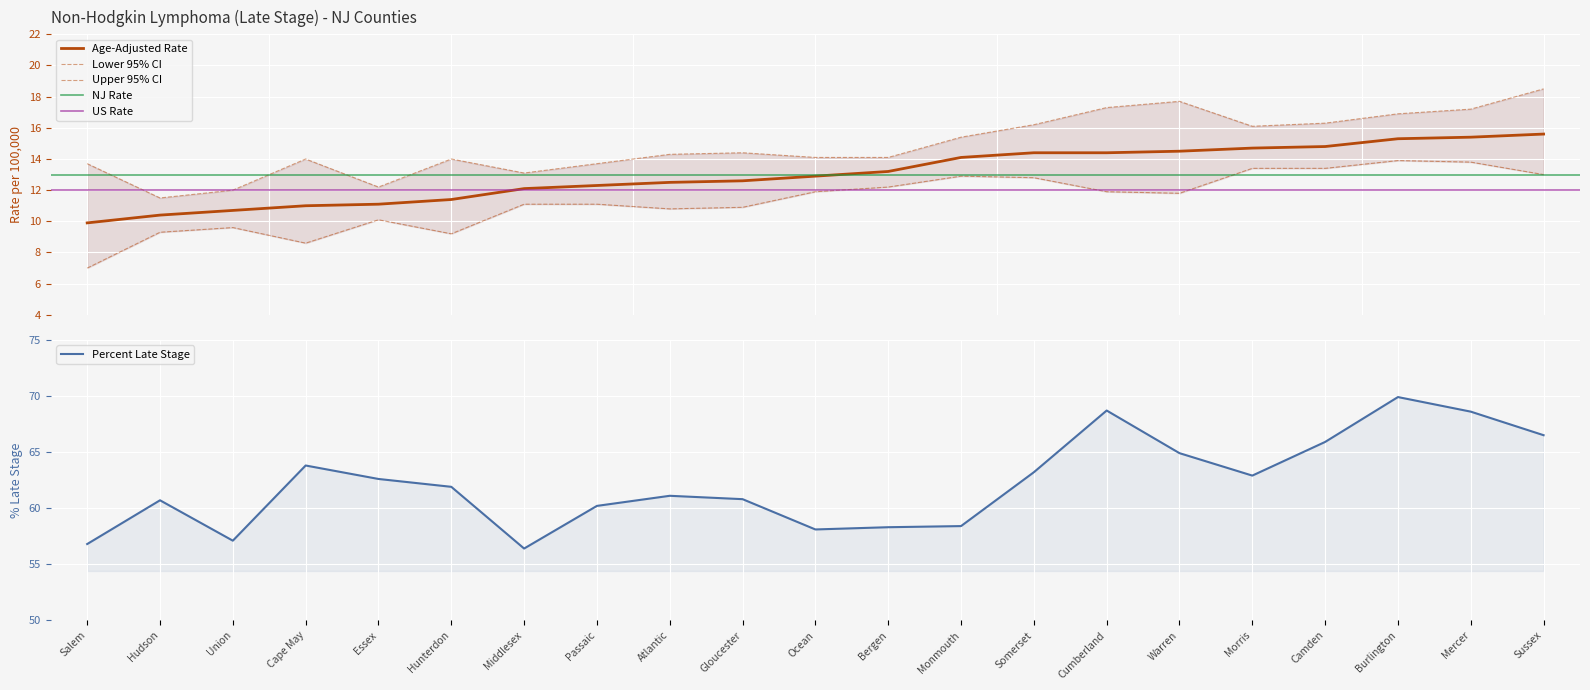

Reading right to left, list all the values displayed in this chart.

Age-Adjusted Rate: 15.6	15.4	15.3	14.8	14.7	14.5	14.4	14.4	14.1	13.2	12.9	12.6	12.5	12.3	12.1	11.4	11.1	11.0	10.7	10.4	9.9
Lower 95% CI: 13.0	13.8	13.9	13.4	13.4	11.8	11.9	12.8	12.9	12.2	11.9	10.9	10.8	11.1	11.1	9.2	10.1	8.6	9.6	9.3	7.0
Upper 95% CI: 18.5	17.2	16.9	16.3	16.1	17.7	17.3	16.2	15.4	14.1	14.1	14.4	14.3	13.7	13.1	14.0	12.2	14.0	12.0	11.5	13.7
Percent Late Stage: 66.5	68.6	69.9	65.9	62.9	64.9	68.7	63.2	58.4	58.3	58.1	60.8	61.1	60.2	56.4	61.9	62.6	63.8	57.1	60.7	56.8